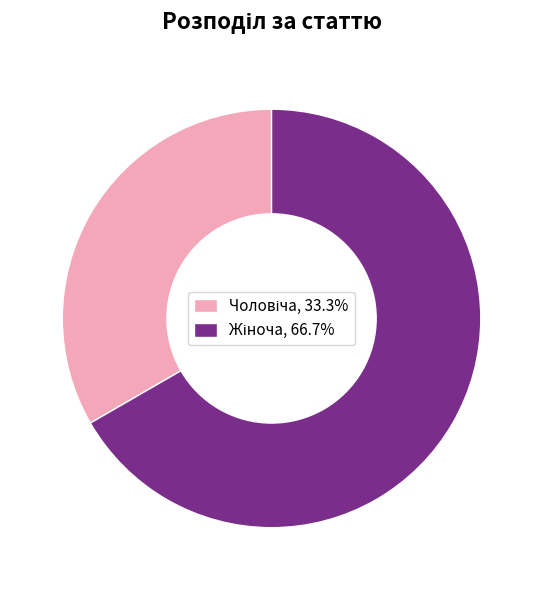

Does any single category account for the majority?

Yes